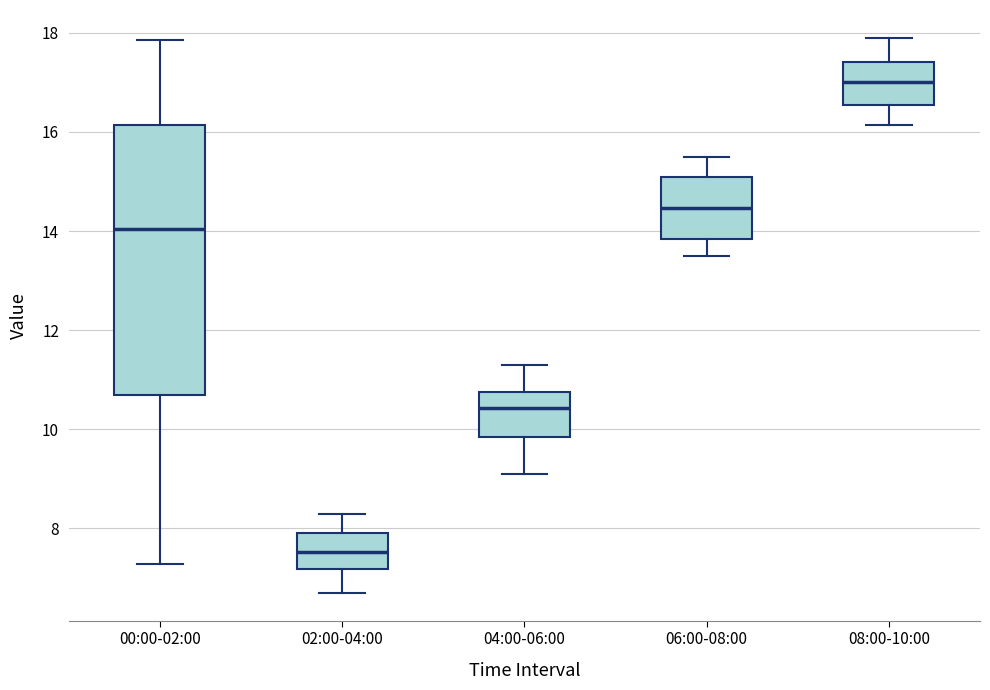

Comparing the boxes themselves (not the whiskers), which one is the tallest?

00:00-02:00